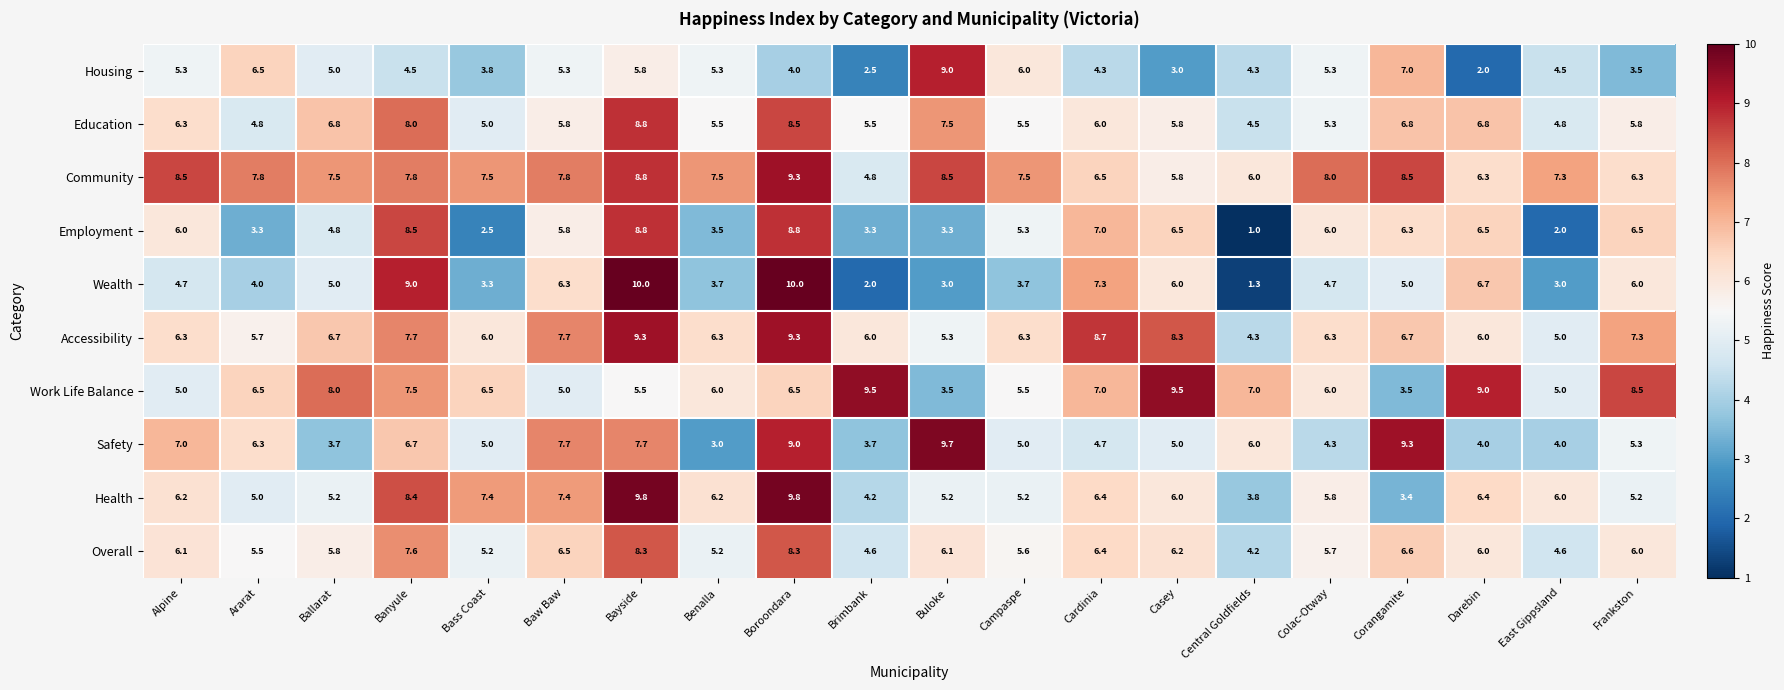

At how many categories does at least one series exceed 5?

20